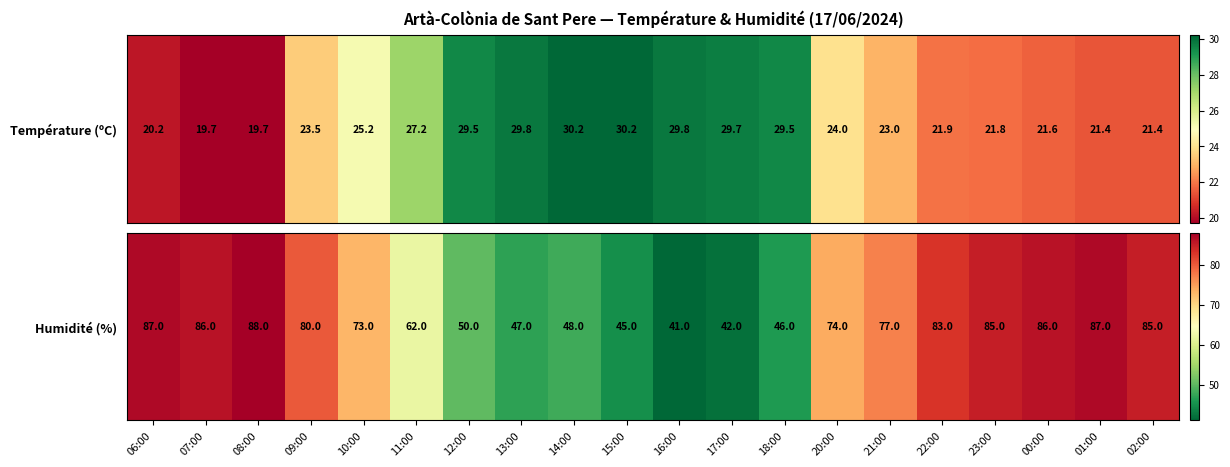

How many categories are shown in the chart?

20